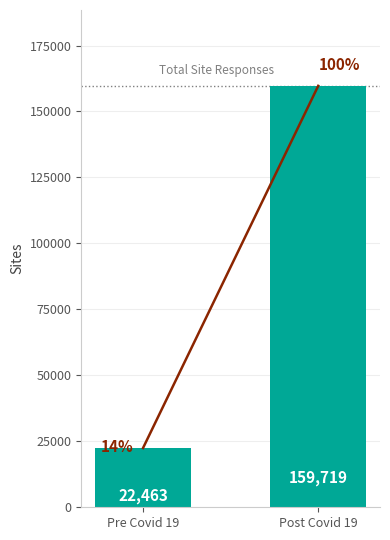

What is the label of the 2nd bar from the right?

Pre Covid 19